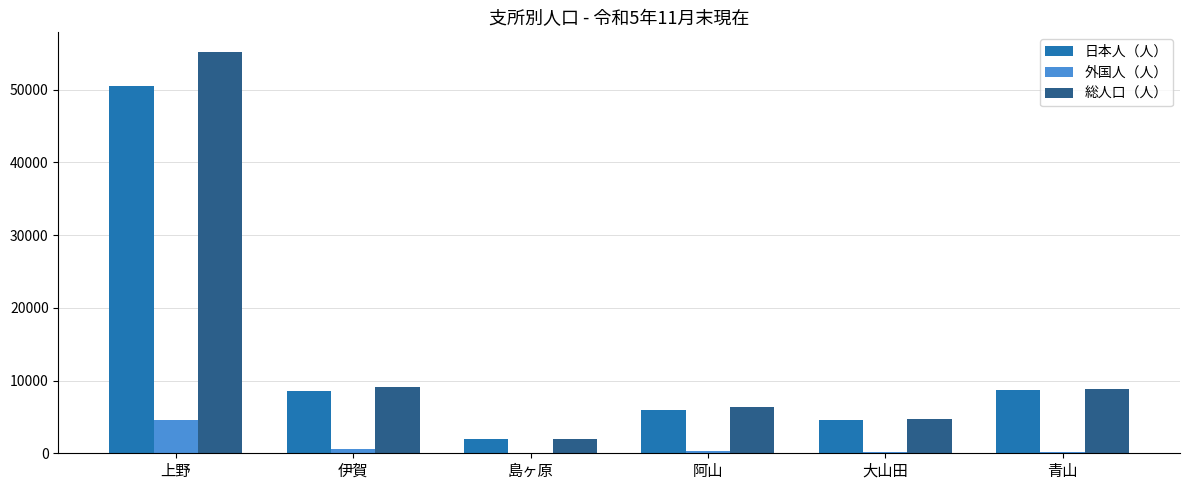

Is it true that 日本人（人） equals 1908 at 島ヶ原?

True